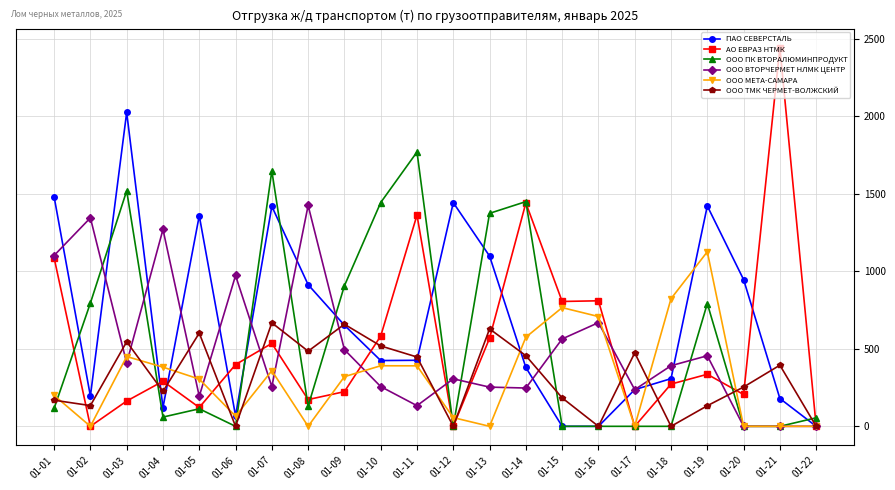

What is the highest value of the ПАО СЕВЕРСТАЛЬ series?

2024.0